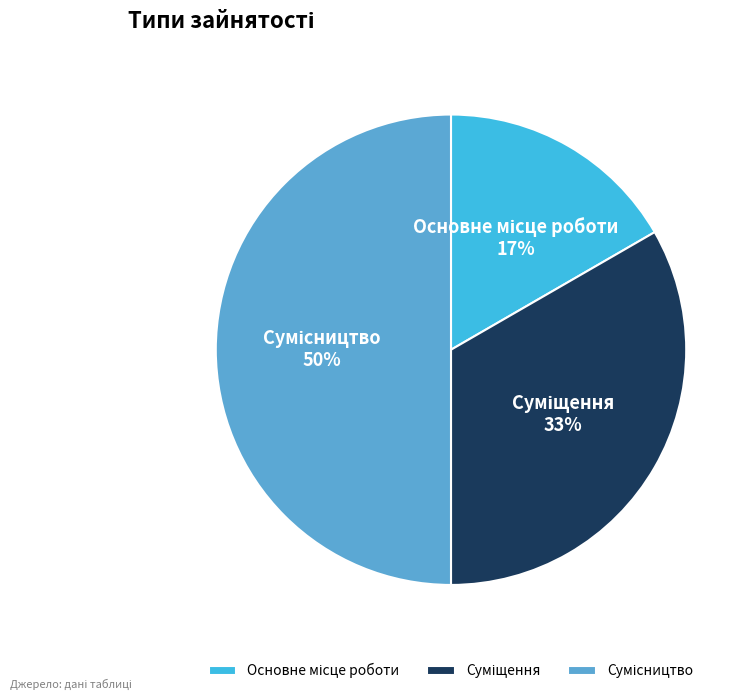

How many slices are in this pie chart?

3